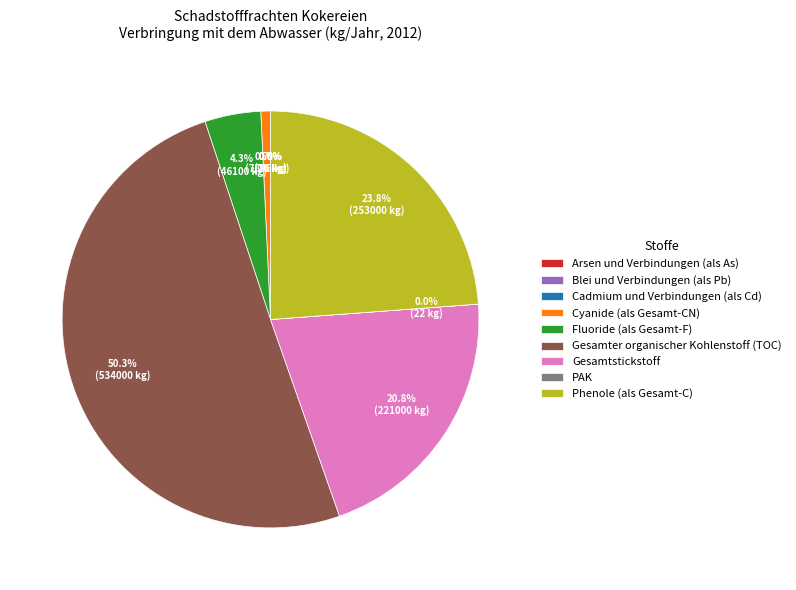

Which slice is the largest?

Gesamter organischer Kohlenstoff (TOC)